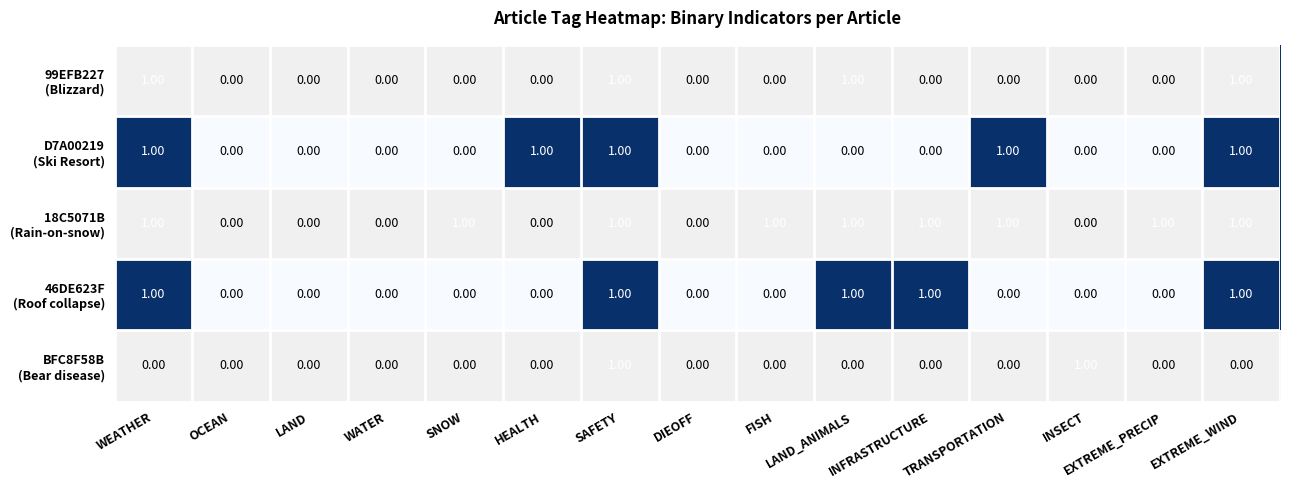

At which category is the sum across all series the highest?

SAFETY